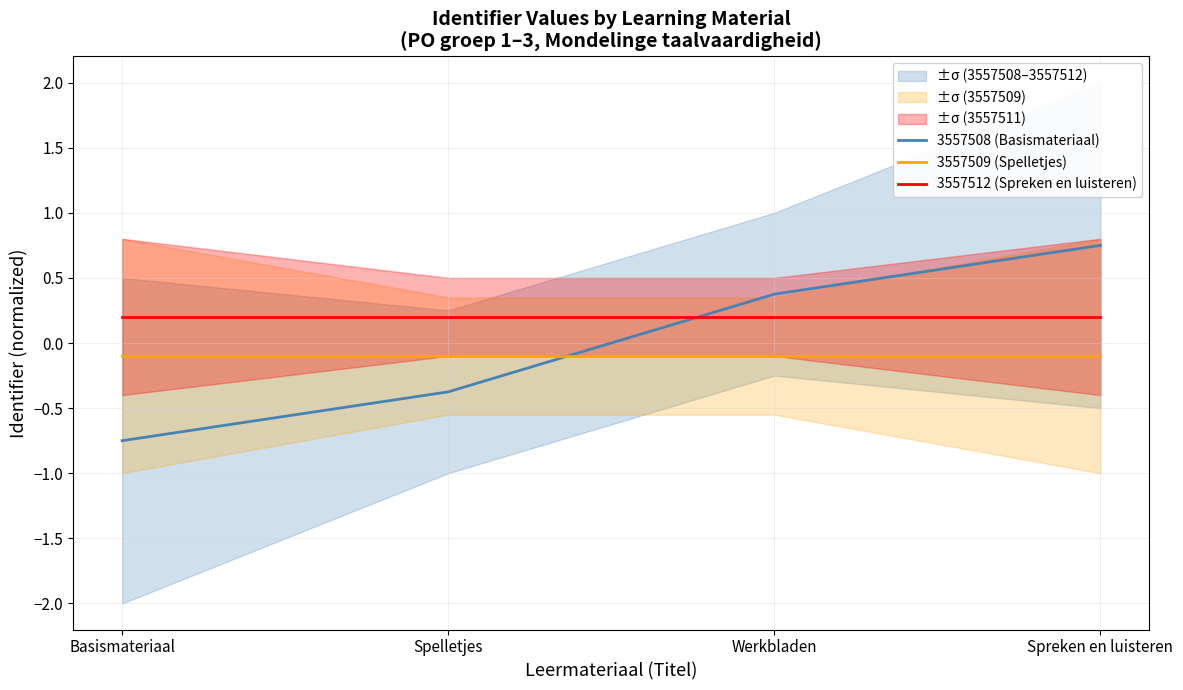

What is the value of the 3557512 (Spreken en luisteren) point at the 3rd from the left?

0.2